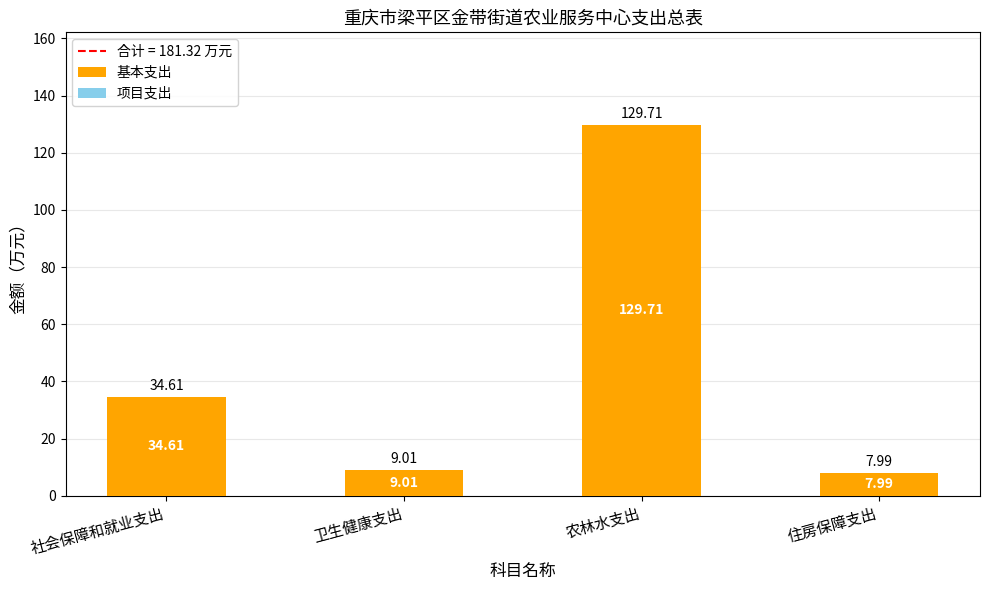

Approximately how many times larger is the value at 卫生健康支出 compared to 社会保障和就业支出?

0.3